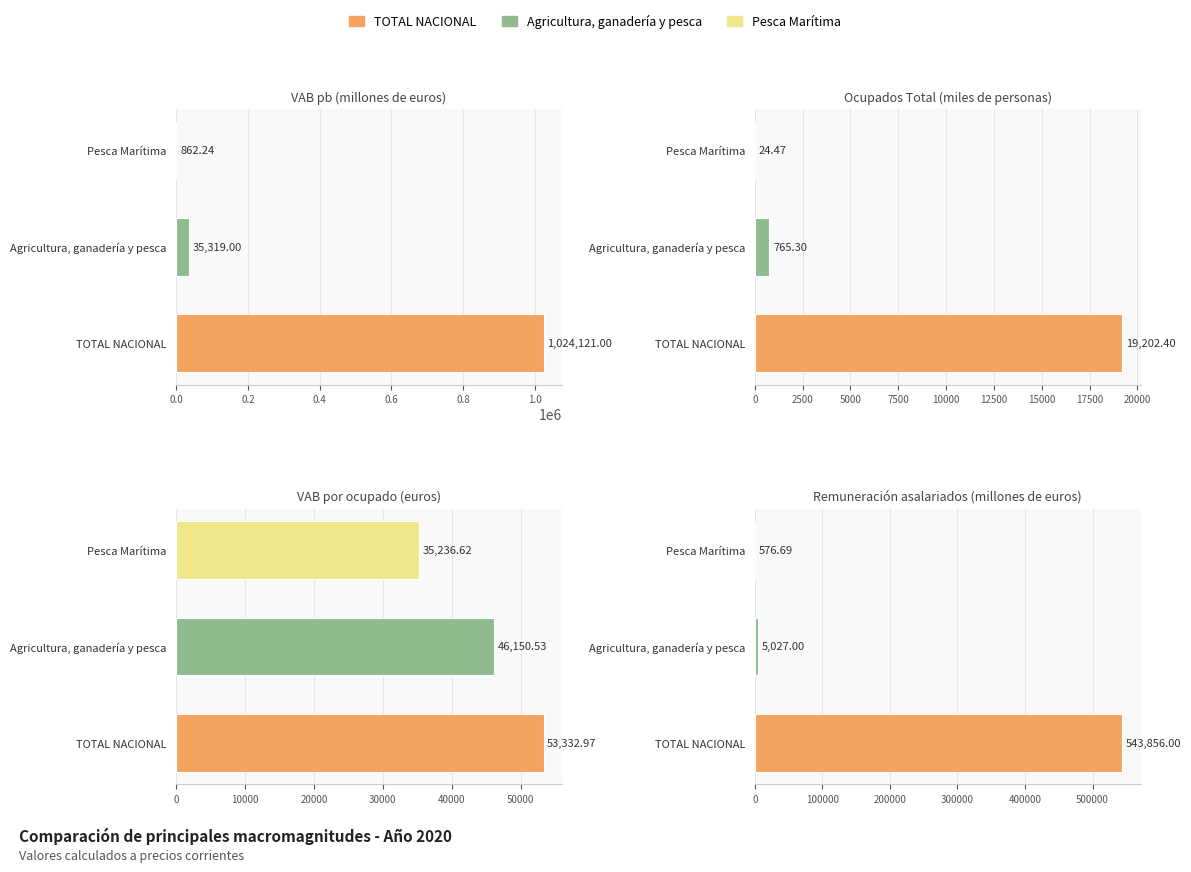

What is the sum of all TOTAL NACIONAL values?

1640512.4